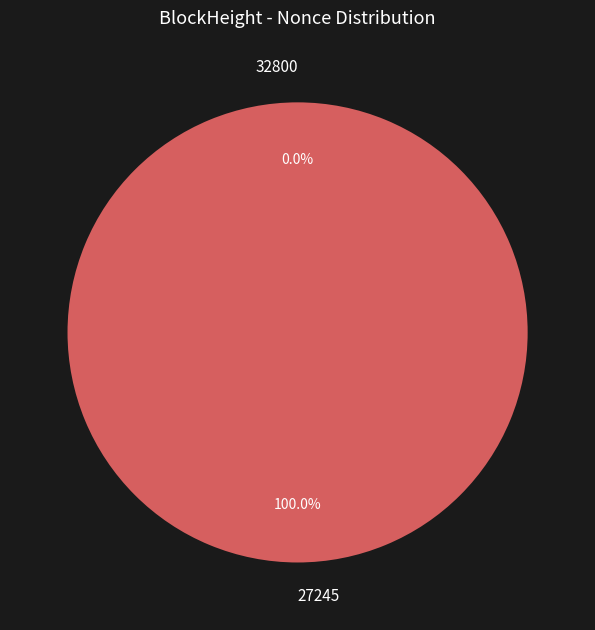

To the nearest percent, what is the average slice percentage?

50%